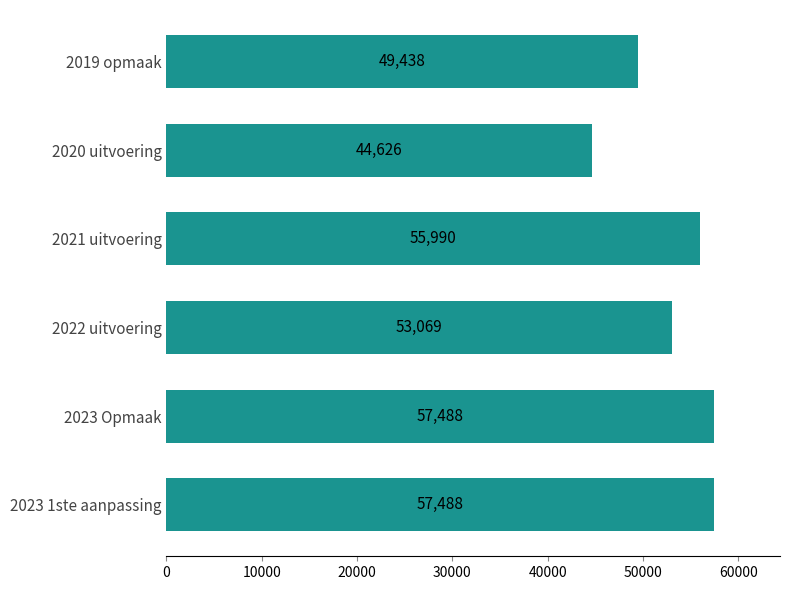

What is the ratio of the value at 2023 Opmaak to the value at 2022 uitvoering?

1.1